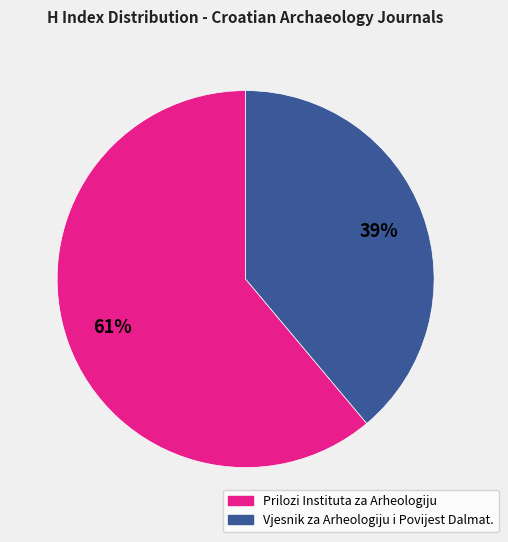

To the nearest percent, what is the average slice percentage?

50%